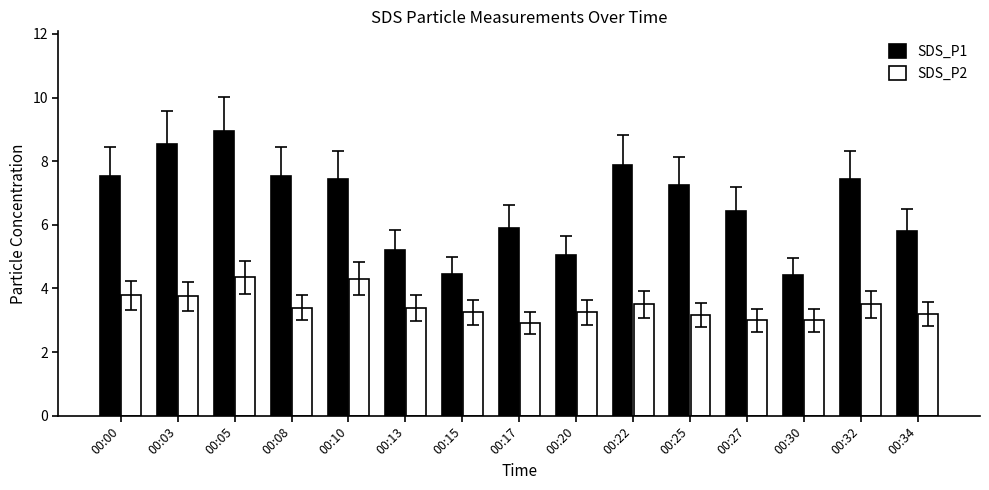

True or false: SDS_P1 has a value of 12.2 at 00:22.

False